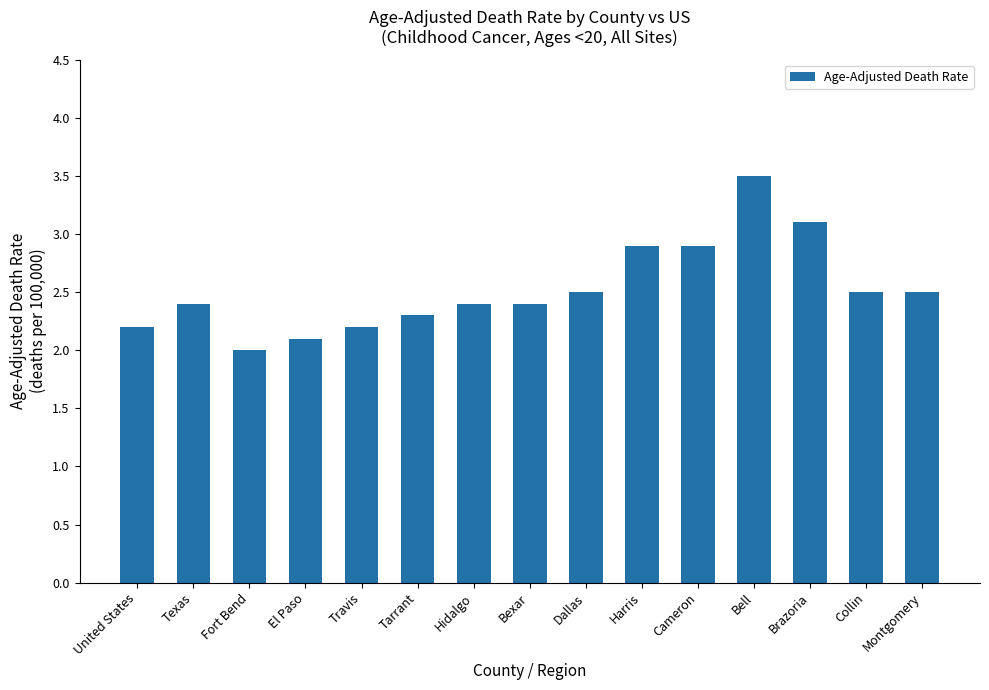

What is the sum of the values at United States and El Paso?

4.3